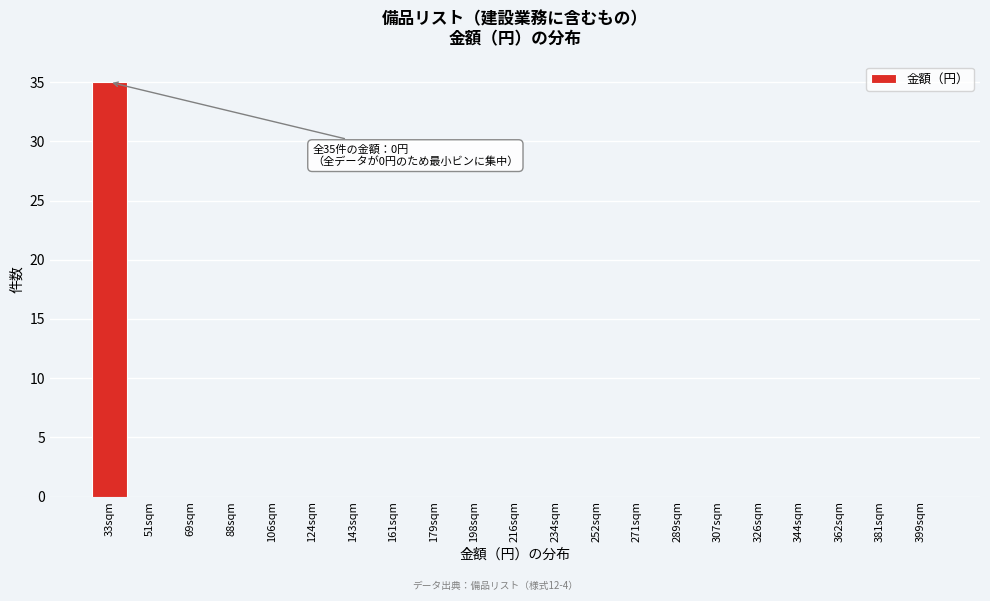

Reading left to right, transcribe all the data shown in this chart.

33sqm=35	51sqm=0	69sqm=0	88sqm=0	106sqm=0	124sqm=0	143sqm=0	161sqm=0	179sqm=0	198sqm=0	216sqm=0	234sqm=0	252sqm=0	271sqm=0	289sqm=0	307sqm=0	326sqm=0	344sqm=0	362sqm=0	381sqm=0	399sqm=0